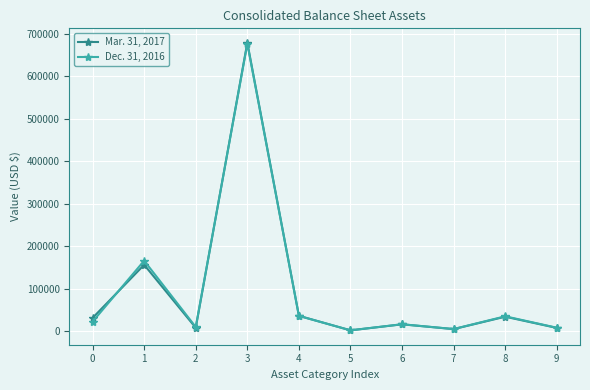

Which category has the highest value across all series?

3